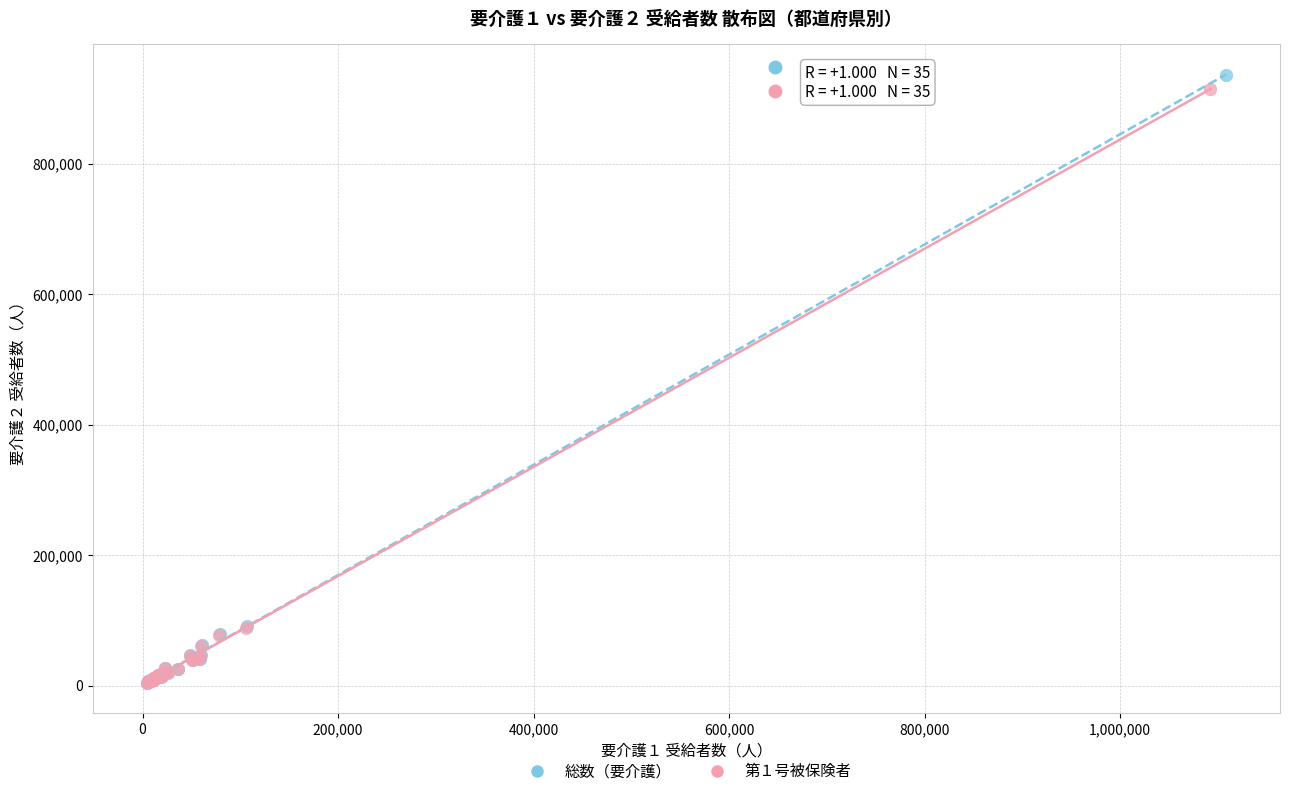

Which series has the widest spread of Y values?

総数（要介護）